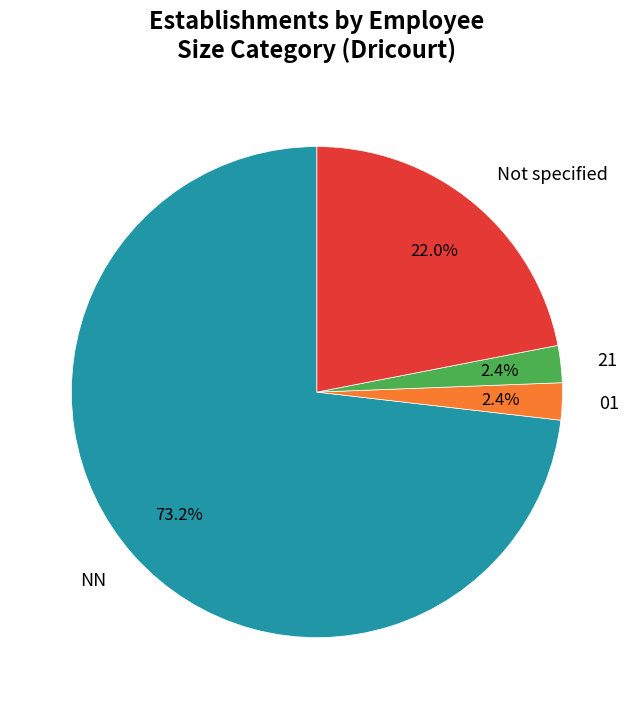

Is there any slice that represents more than half of the pie?

Yes